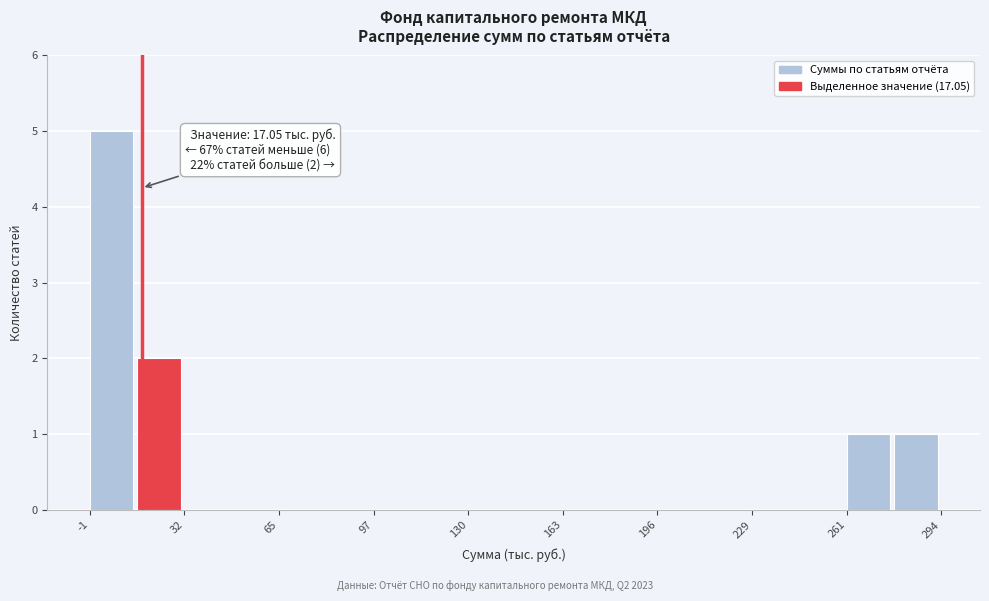

Around what value on the x-axis is the tallest bar? Give the approximate position of its centre, as read against the axis.

5